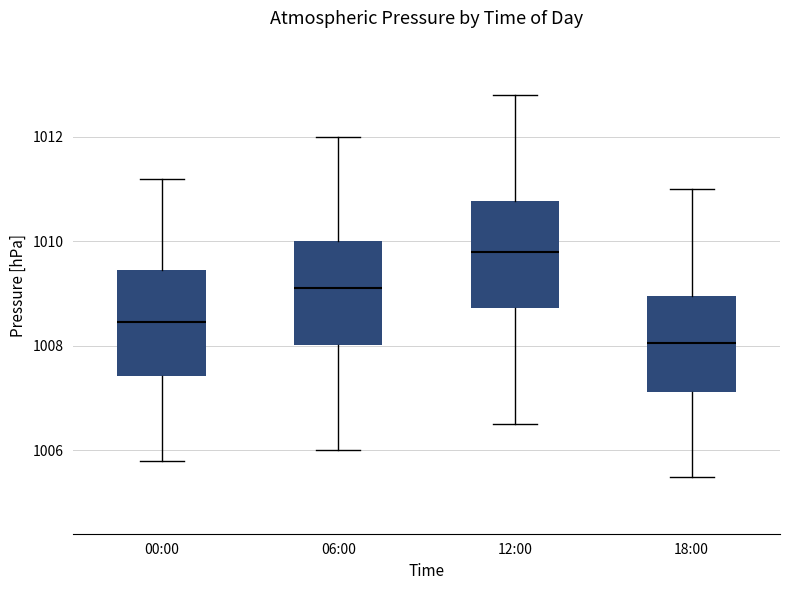

Reading left to right, read every box against the y-axis: the position of its median line, the range the box covers, and the ends of its whiskers. The values are not printed on the chart, so give them approximately, as read against the axis.

00:00: median 1008.4, box 1007.4 to 1009.4, whiskers 1005.8 to 1011.2
06:00: median 1009.2, box 1008.0 to 1010.0, whiskers 1006.0 to 1012.0
12:00: median 1009.8, box 1008.8 to 1010.8, whiskers 1006.6 to 1012.8
18:00: median 1008.0, box 1007.2 to 1009.0, whiskers 1005.6 to 1011.0